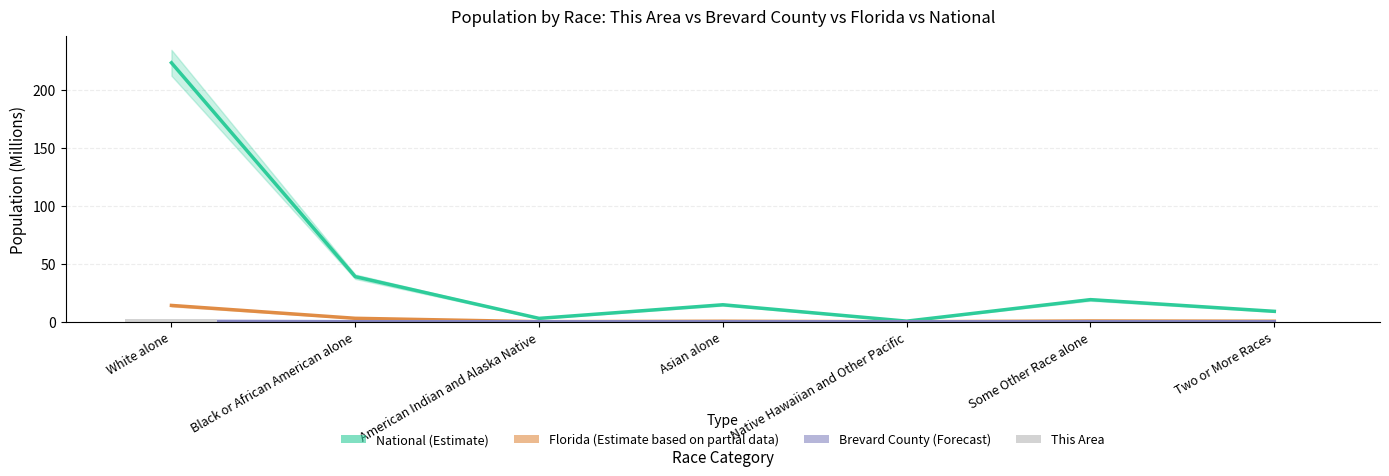

At how many categories does at least one series exceed 207?

1